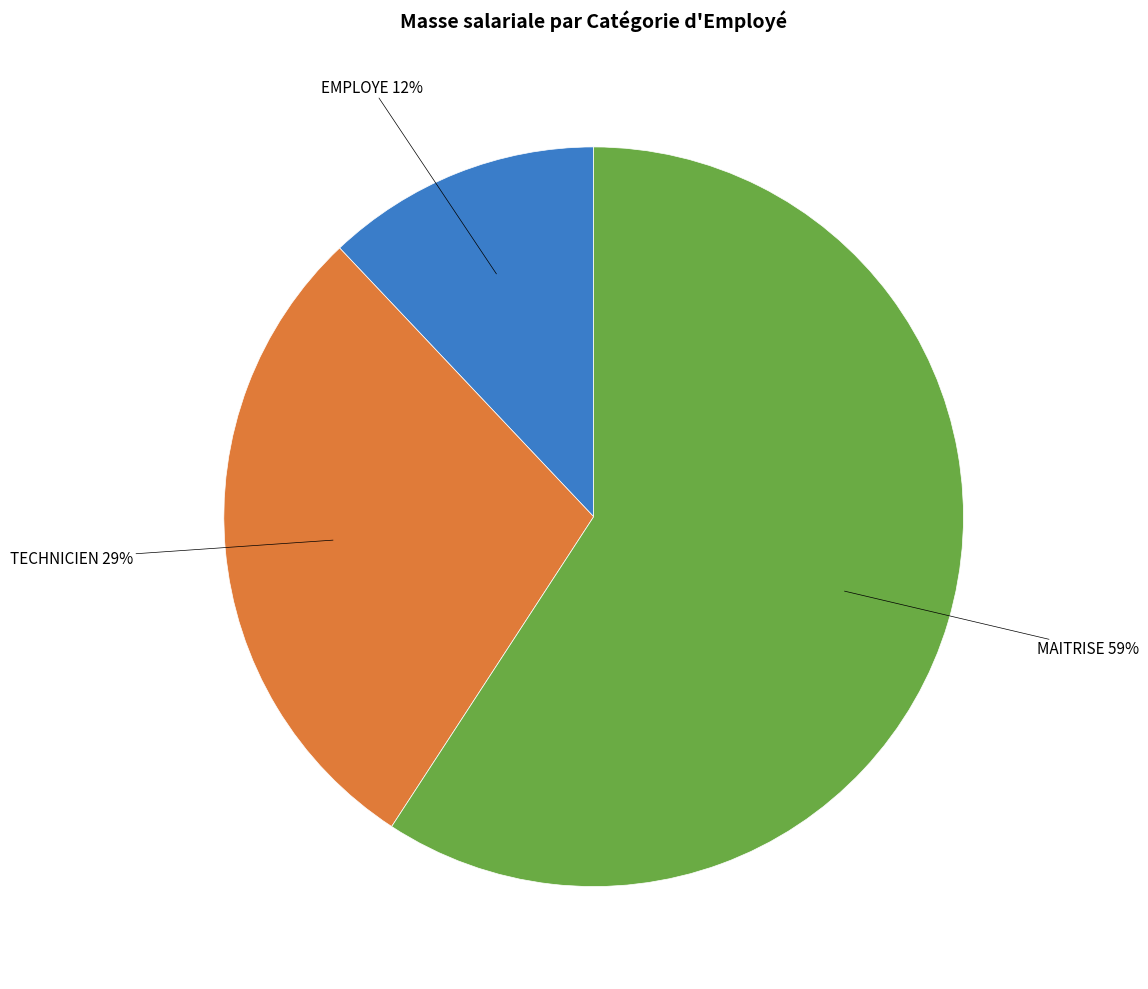

Is there any slice that represents more than half of the pie?

Yes